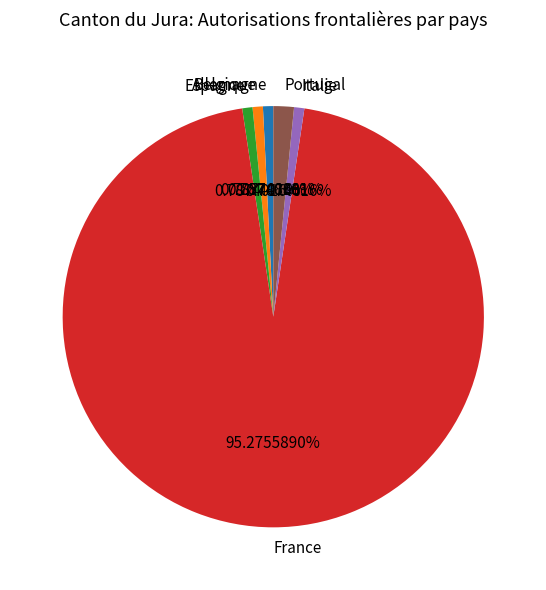

The Espagne slice represents 11% of the pie. True or false?

False